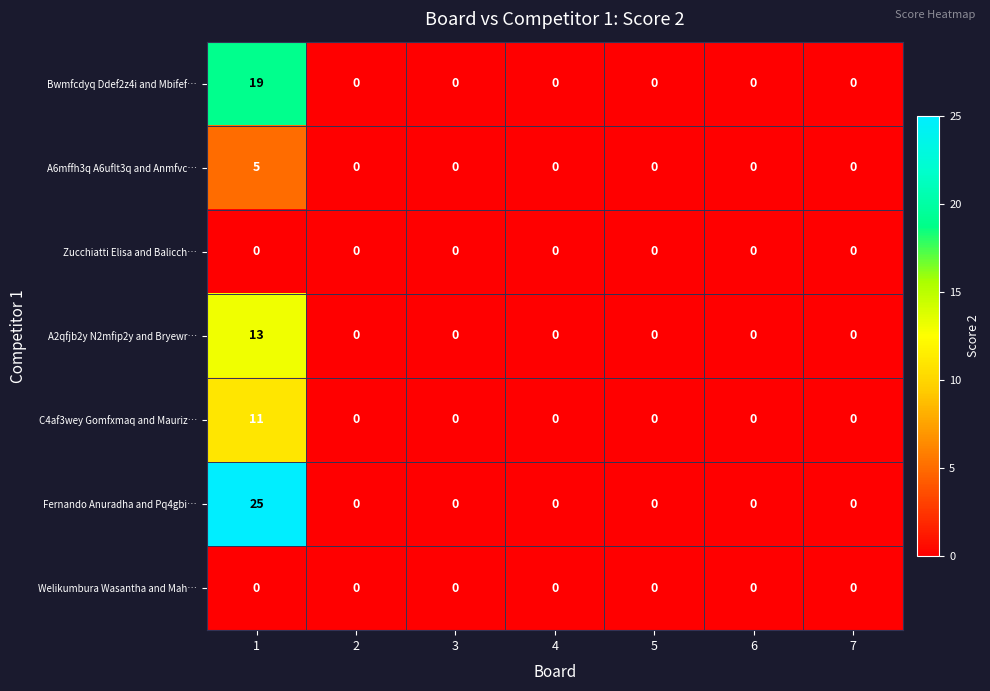

Is the value of Fernando Anuradha and Pq4gbi… at 3 greater than the value of A2qfjb2y N2mfip2y and Bryewr… at 1?

No